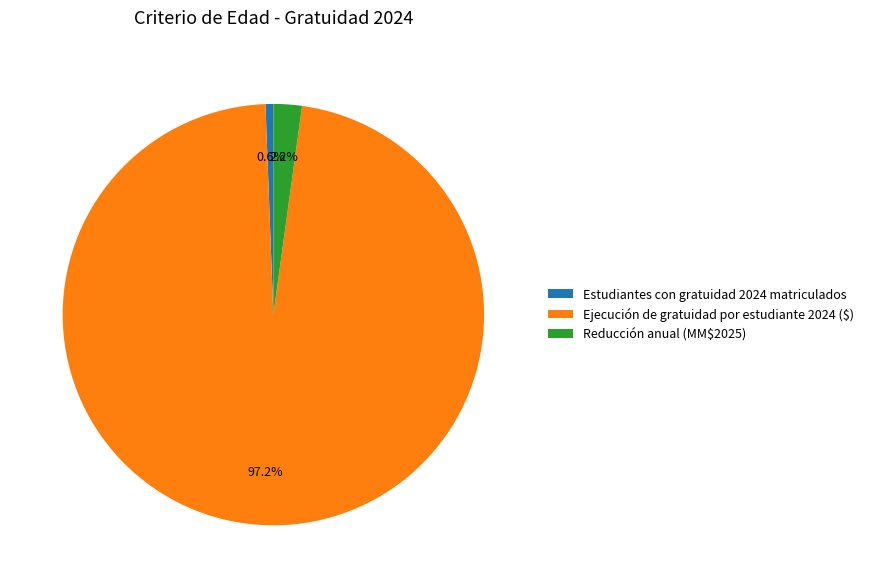

To the nearest percent, what is the difference between the largest and smallest slice percentages?

97%